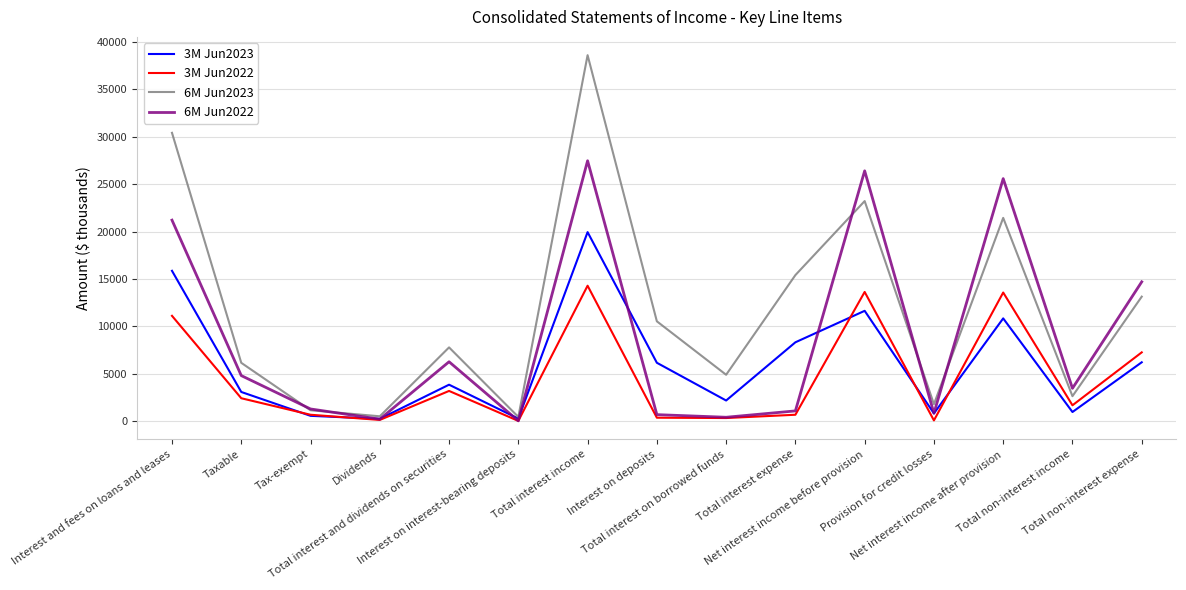

Which series has the largest range (max minus min)?

6M Jun2023